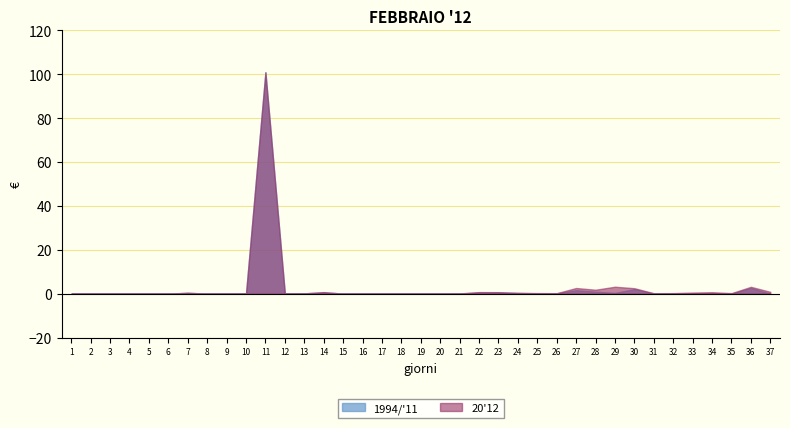

At which category does the chart reach its peak across all series?

11